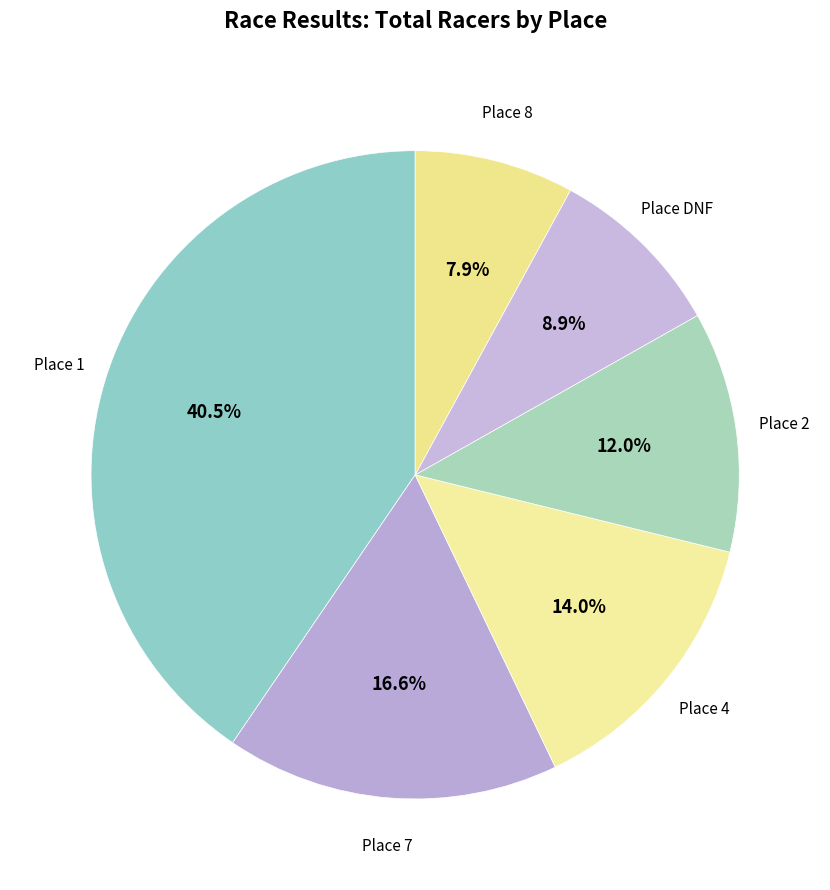

Which category has the smallest portion of the pie?

Place 8